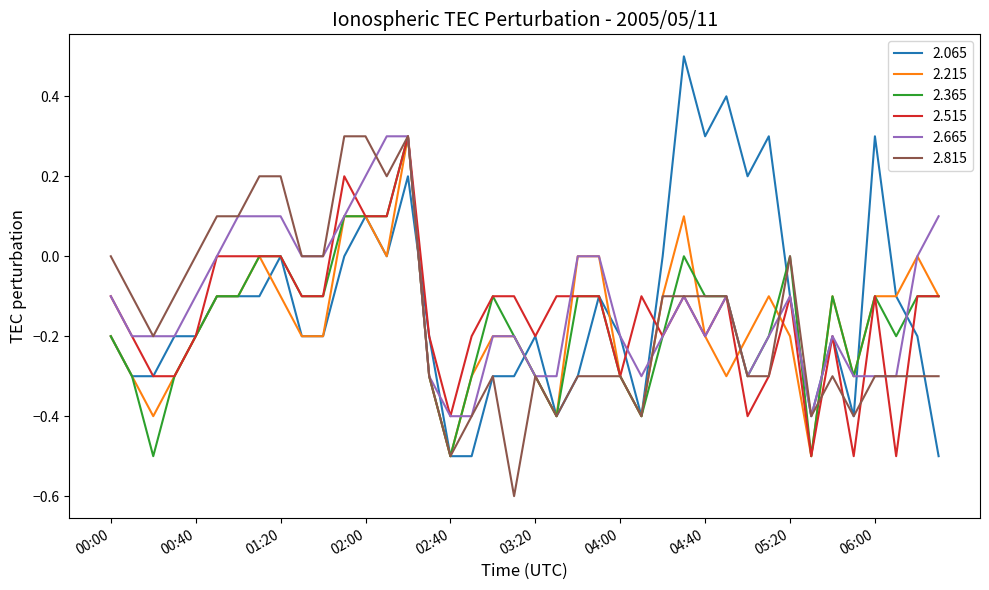

Which series has the largest range (max minus min)?

2.065